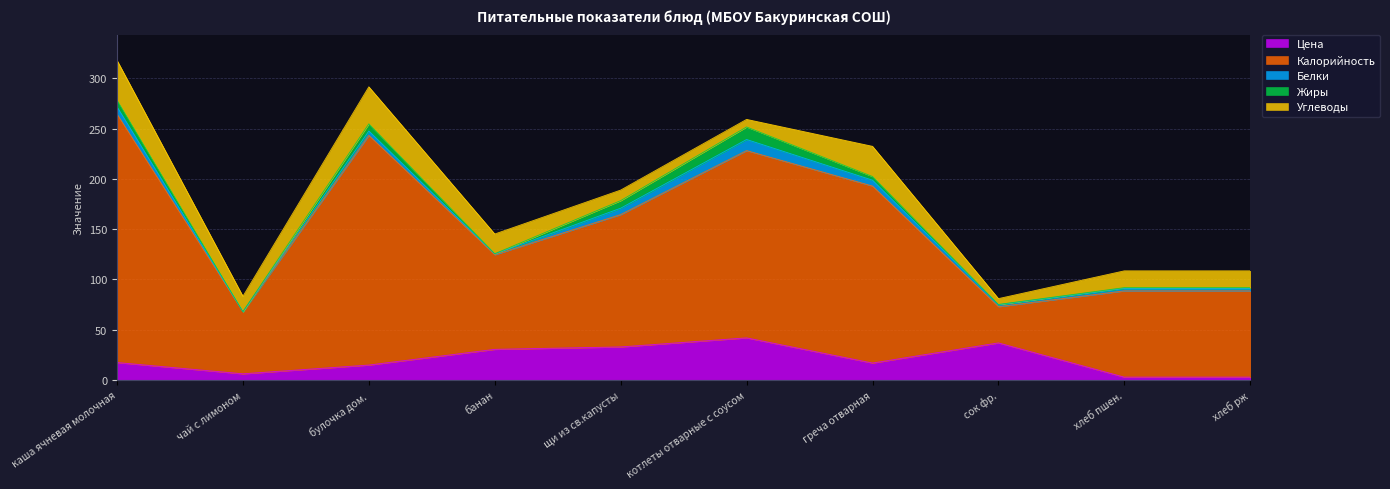

Is it true that Углеводы equals 16.7 at хлеб рж?

True